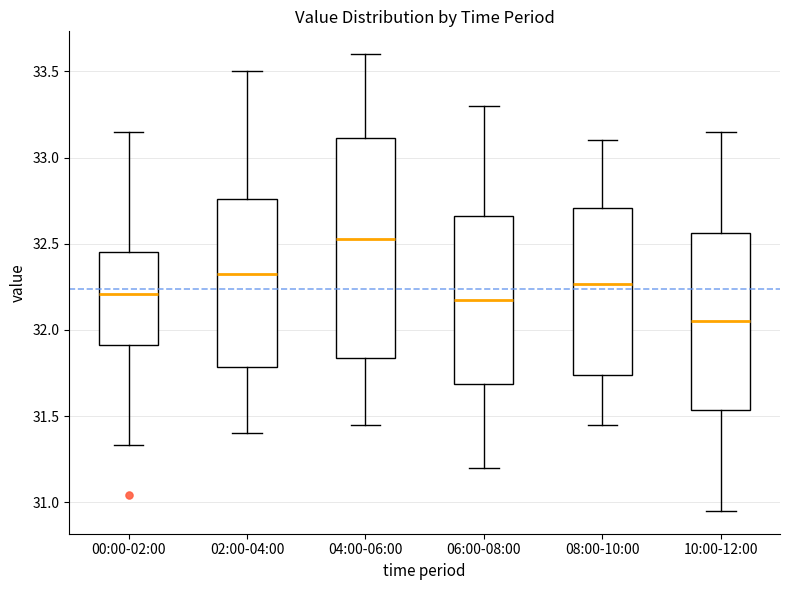

Which box's median line is the lowest?

10:00-12:00